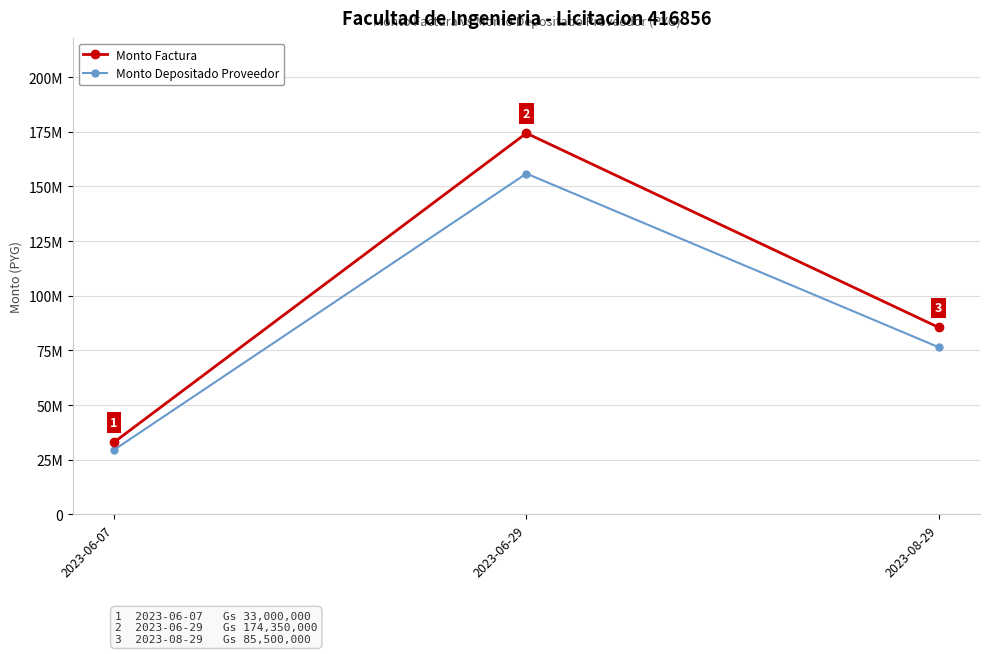

Reading left to right, transcribe all the data shown in this chart.

Monto Factura: 2023-06-07=33000000	2023-06-29=174350000	2023-08-29=85500000
Monto Depositado Proveedor: 2023-06-07=29503500	2023-06-29=155876824	2023-08-29=76440886